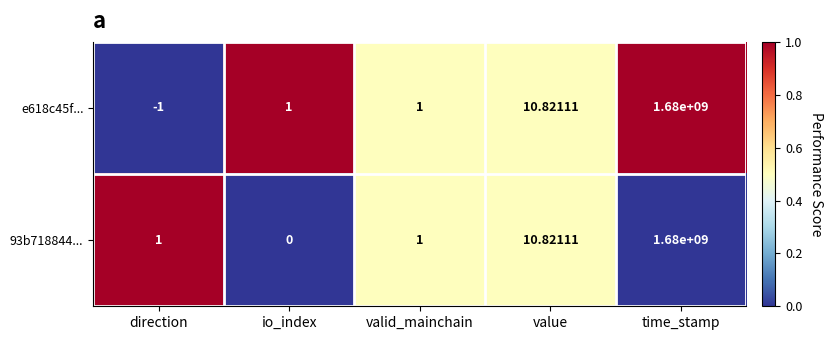

Which series has the largest range (max minus min)?

e618c45f...